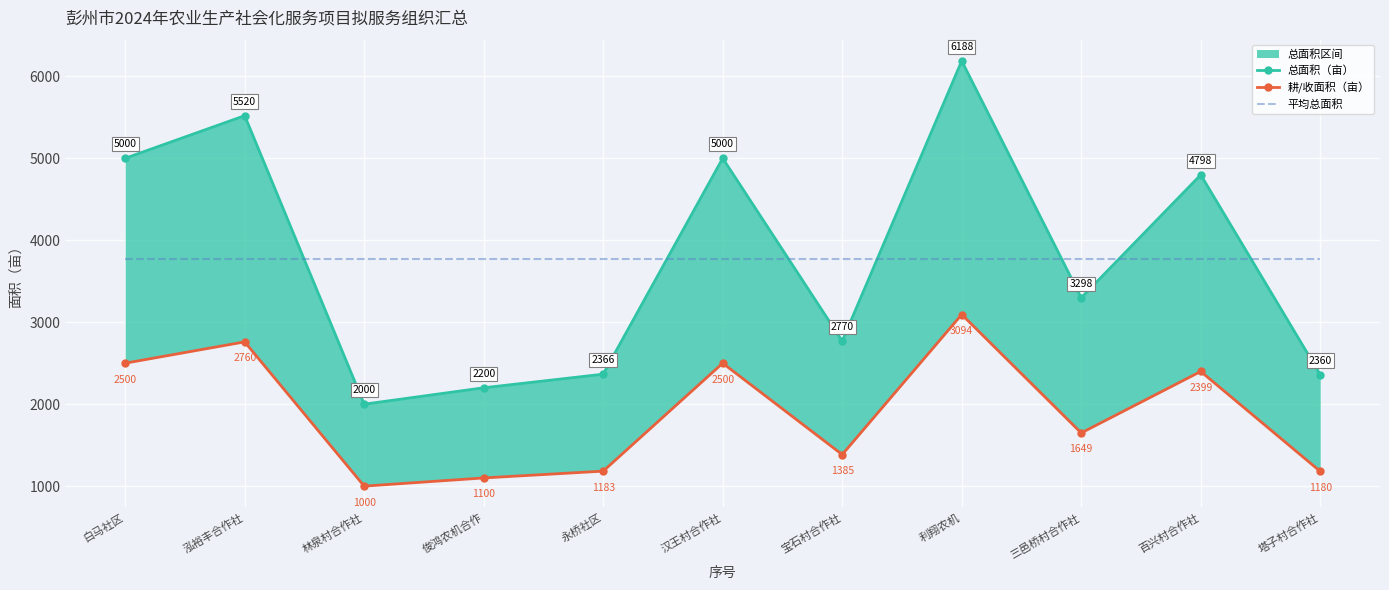

True or false: 耕/收面积（亩） and 平均总面积 cross at least once.

False